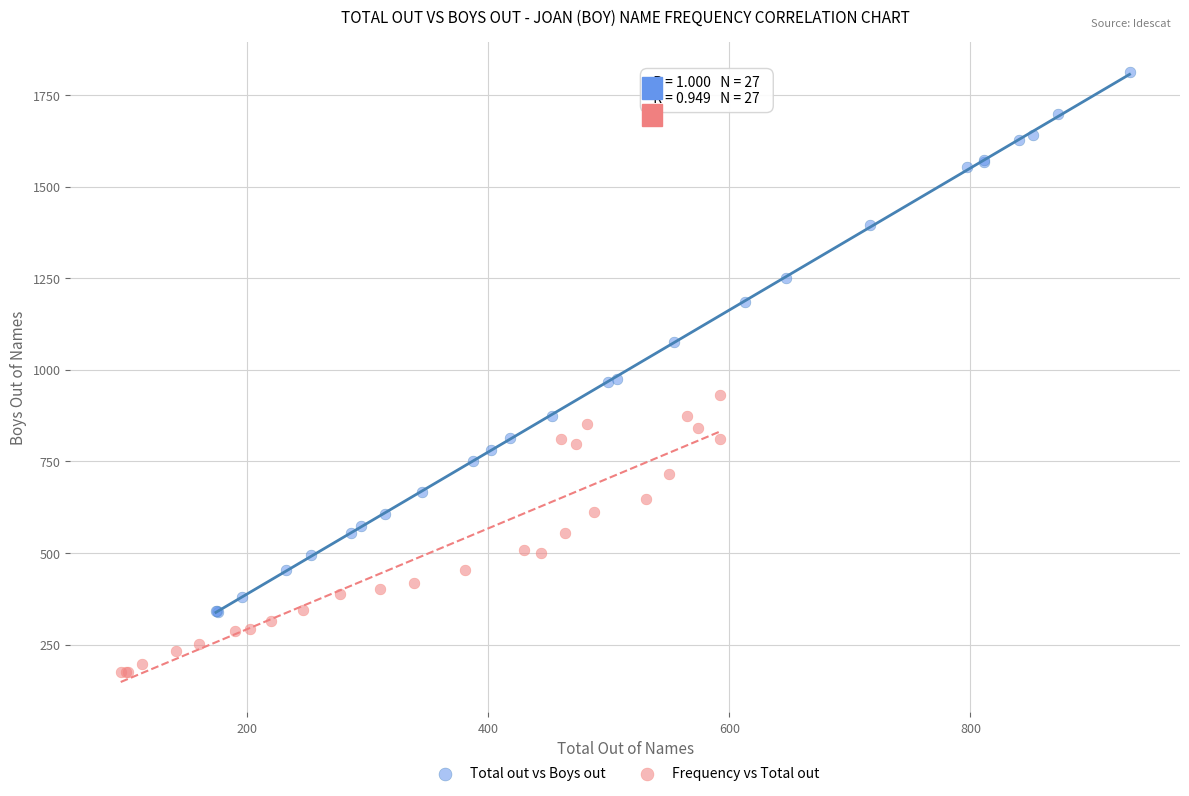

Which series reaches the minimum Y coordinate?

Frequency vs Total out